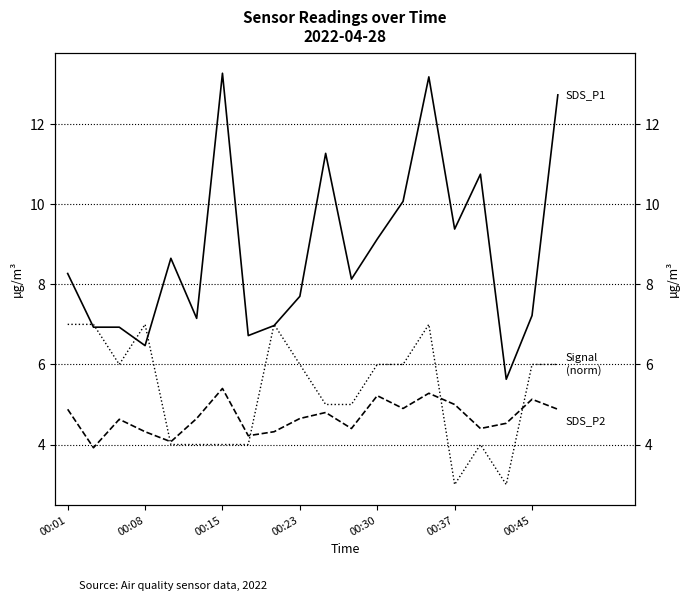

In SDS_P2, how many points are higher than both neighbors (excluding endpoints)?

6